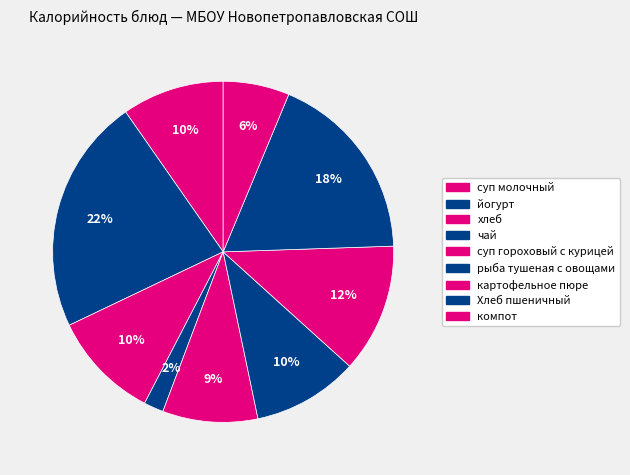

Between компот and Хлеб пшеничный, which is larger?

Хлеб пшеничный